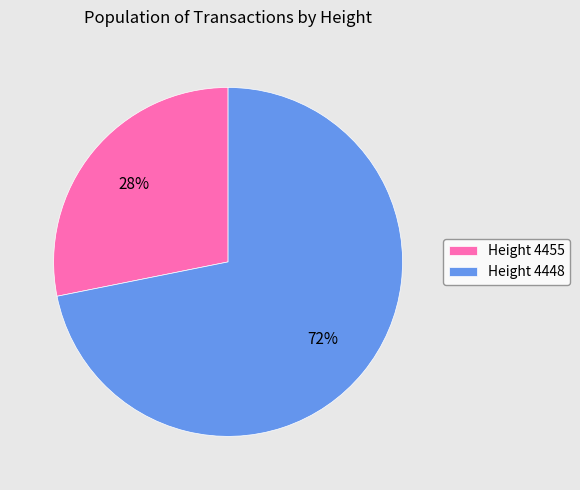

What is the ratio of the value at Height 4448 to the value at Height 4455?

2.6